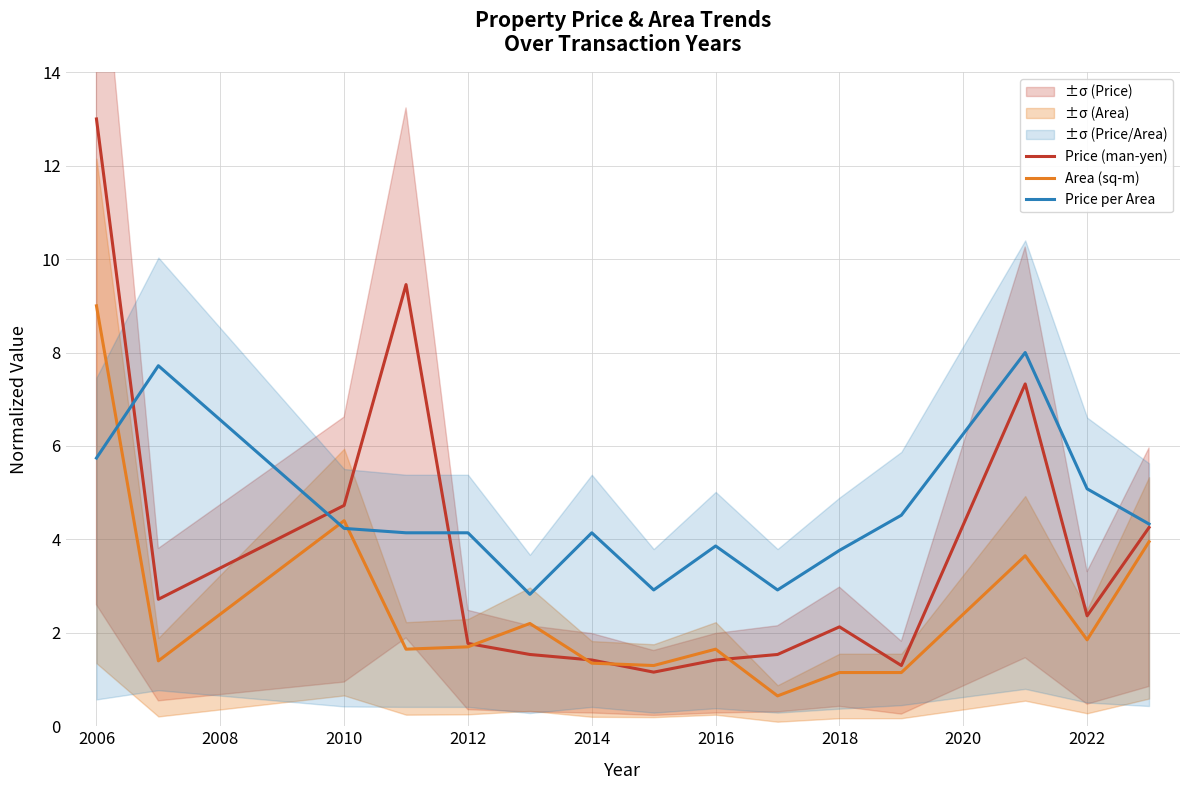

Which series has the widest spread of values?

Price (man-yen)